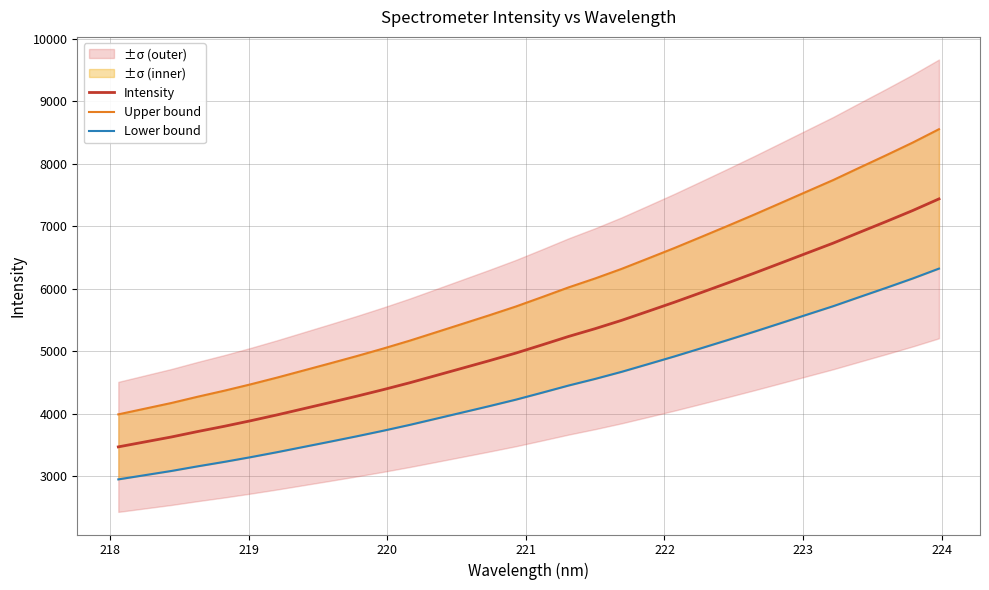

True or false: Lower bound and Upper bound cross at least once.

False